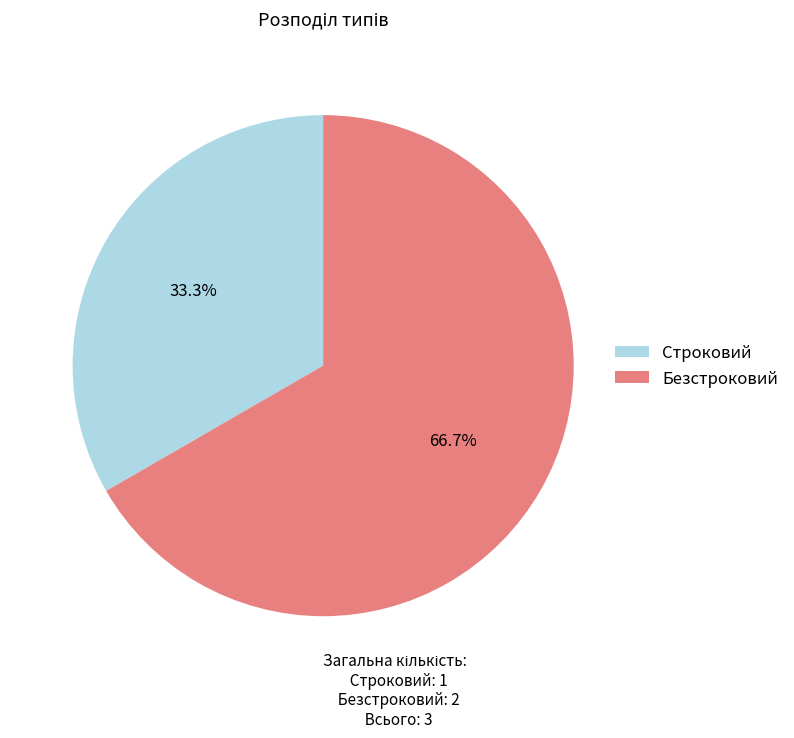

What percentage is the Строковий slice, to the nearest percent?

33%